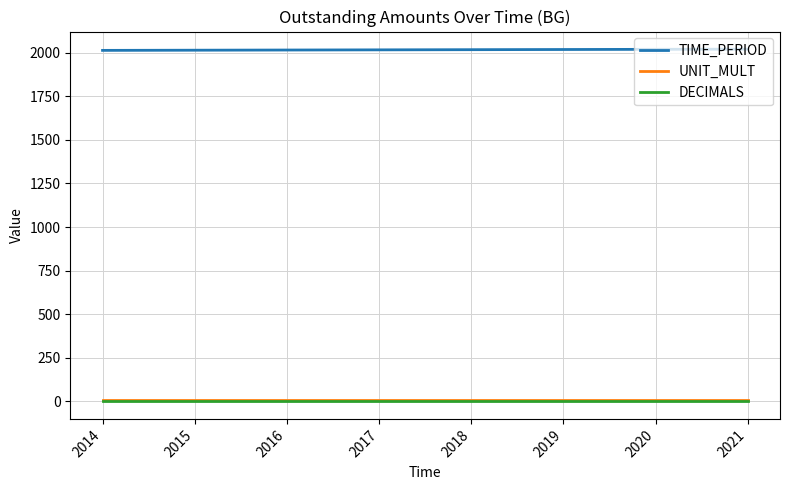

How many categories are shown in the chart?

8